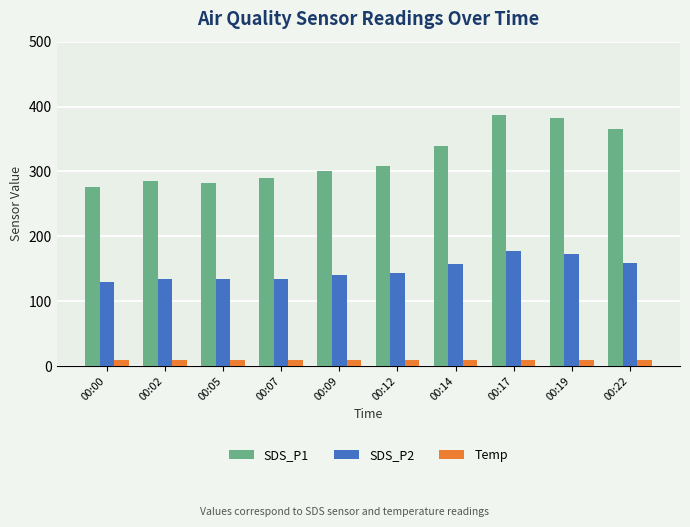

What are all the series names shown in the legend?

SDS_P1, SDS_P2, Temp